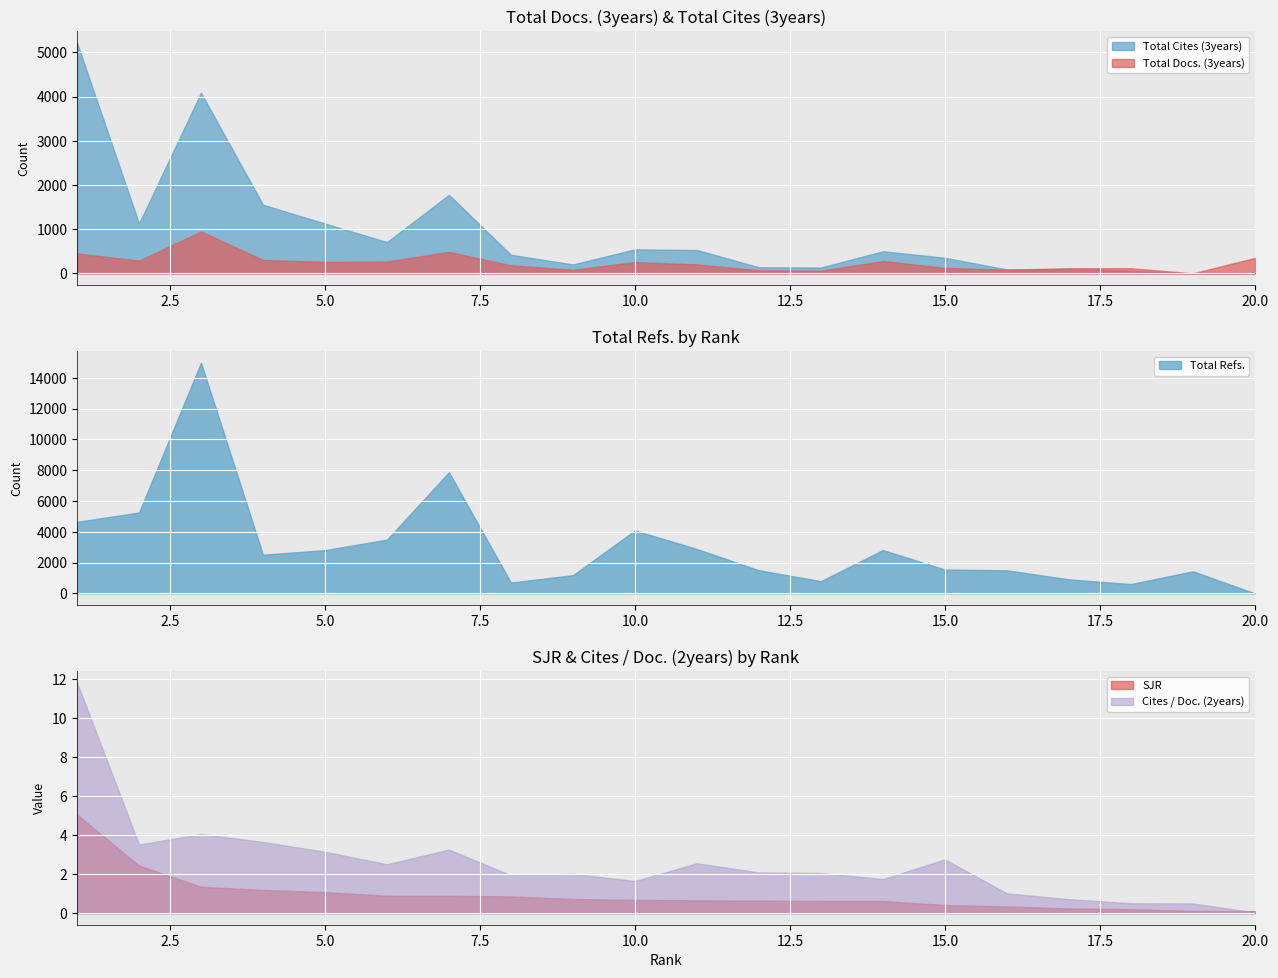

How many categories are shown in the chart?

20